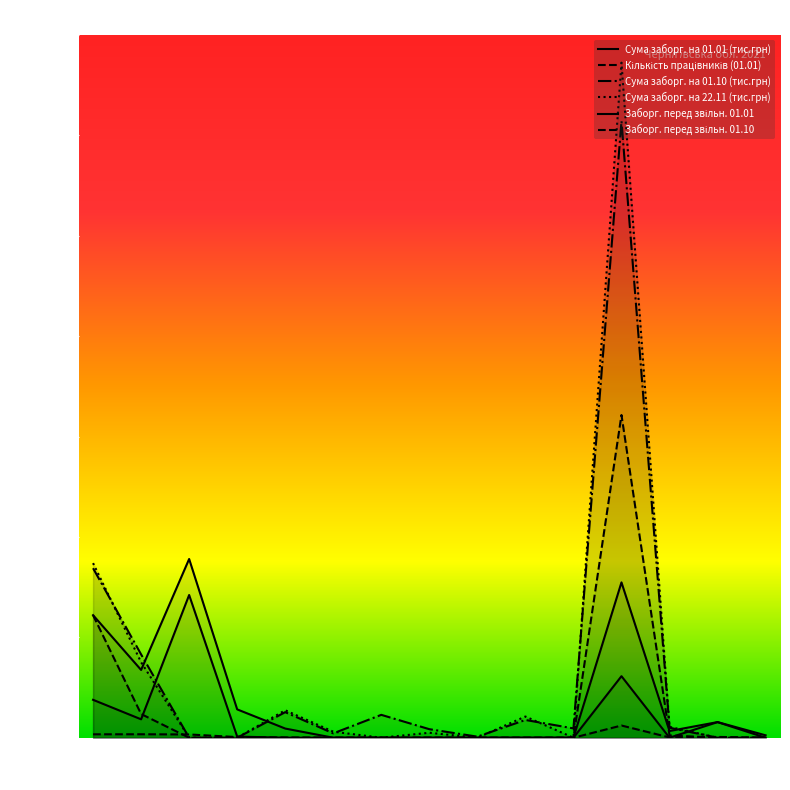

True or false: Сума заборг. на 22.11 (тис.грн) has a value of 7870.2 at 15.

False